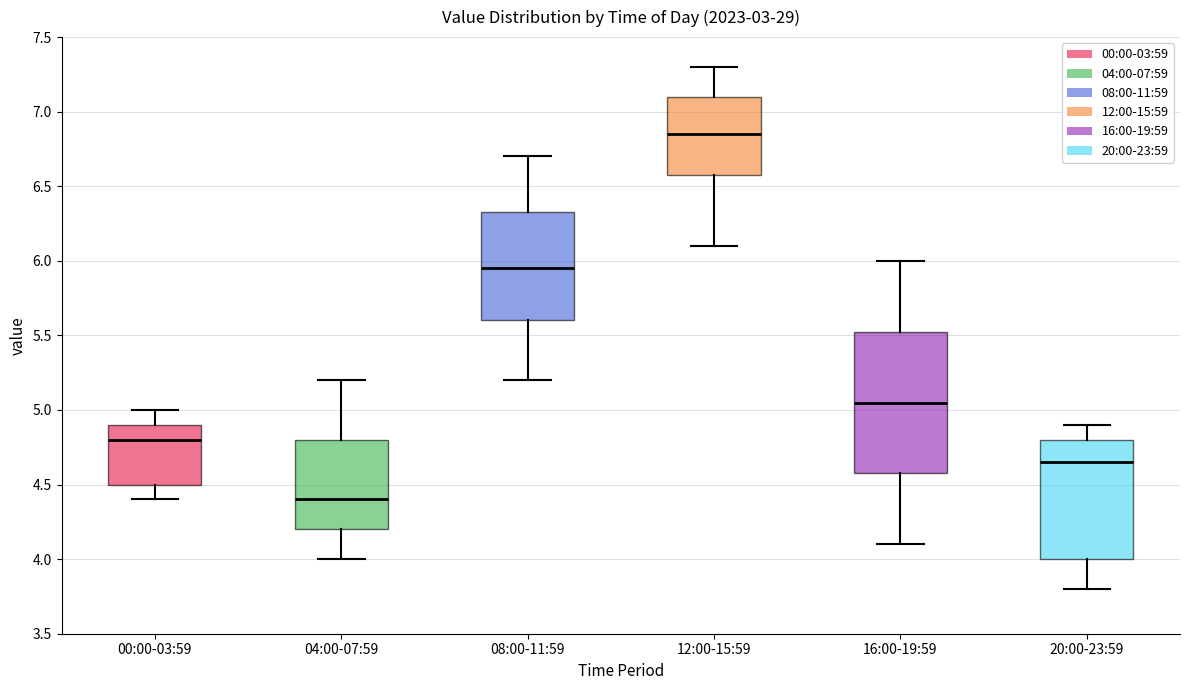

Comparing the boxes themselves (not the whiskers), which one is the tallest?

16:00-19:59